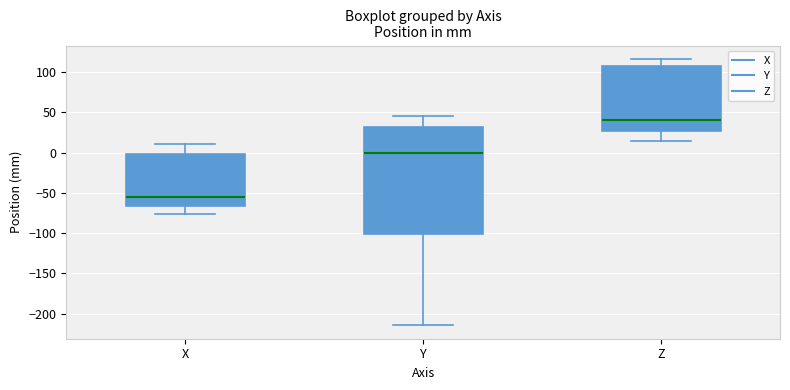

Comparing the boxes themselves (not the whiskers), which one is the tallest?

Y